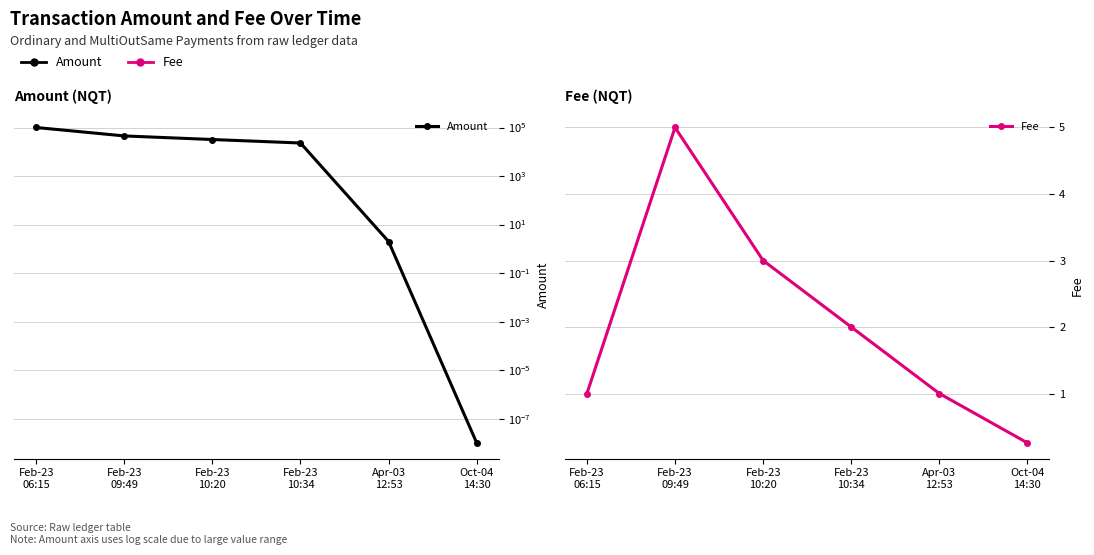

Which has a higher value, Feb-23
10:34 or Oct-04
14:30?

Feb-23
10:34